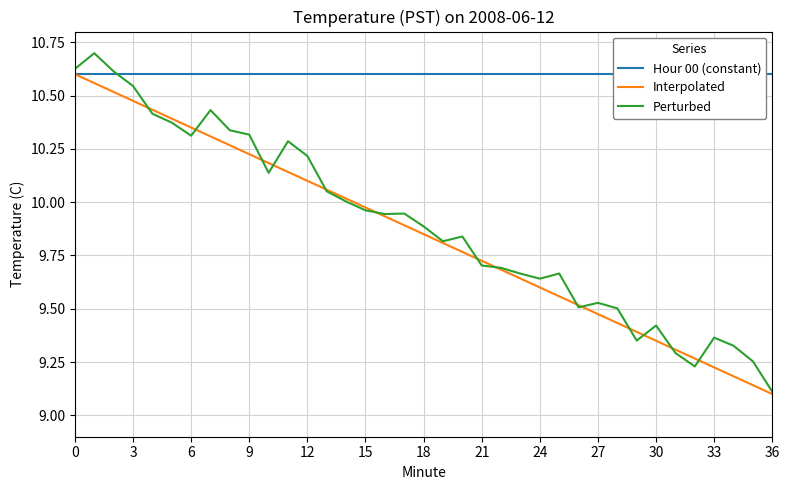

How many categories are shown in the chart?

37